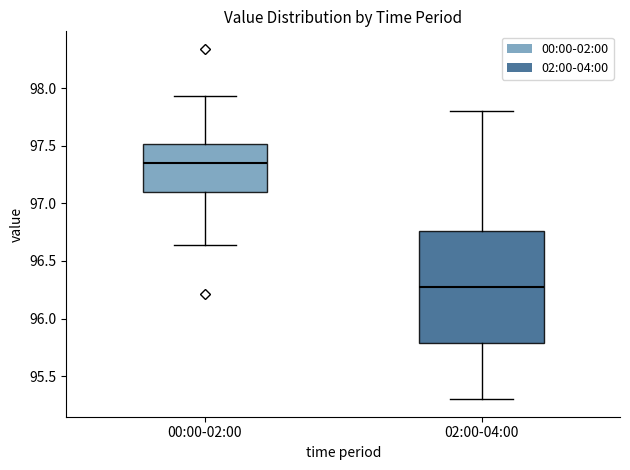

Where does the lower whisker of the box for 02:00-04:00 end on the y-axis? The values are not printed on the chart, so give them approximately, as read against the axis.

95.30